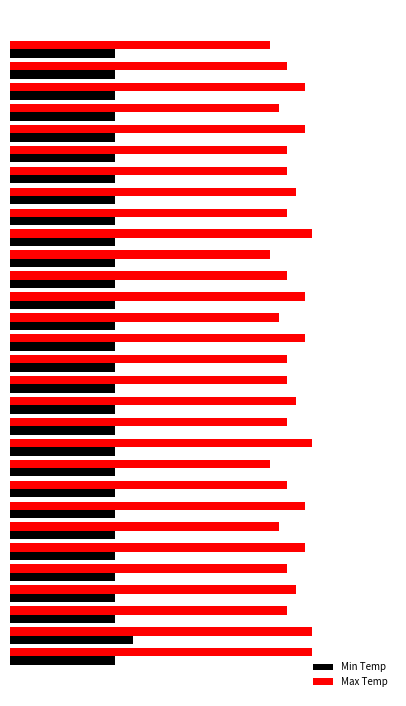

Rank the series by their average value, from lowest to highest.

Min Temp, Max Temp